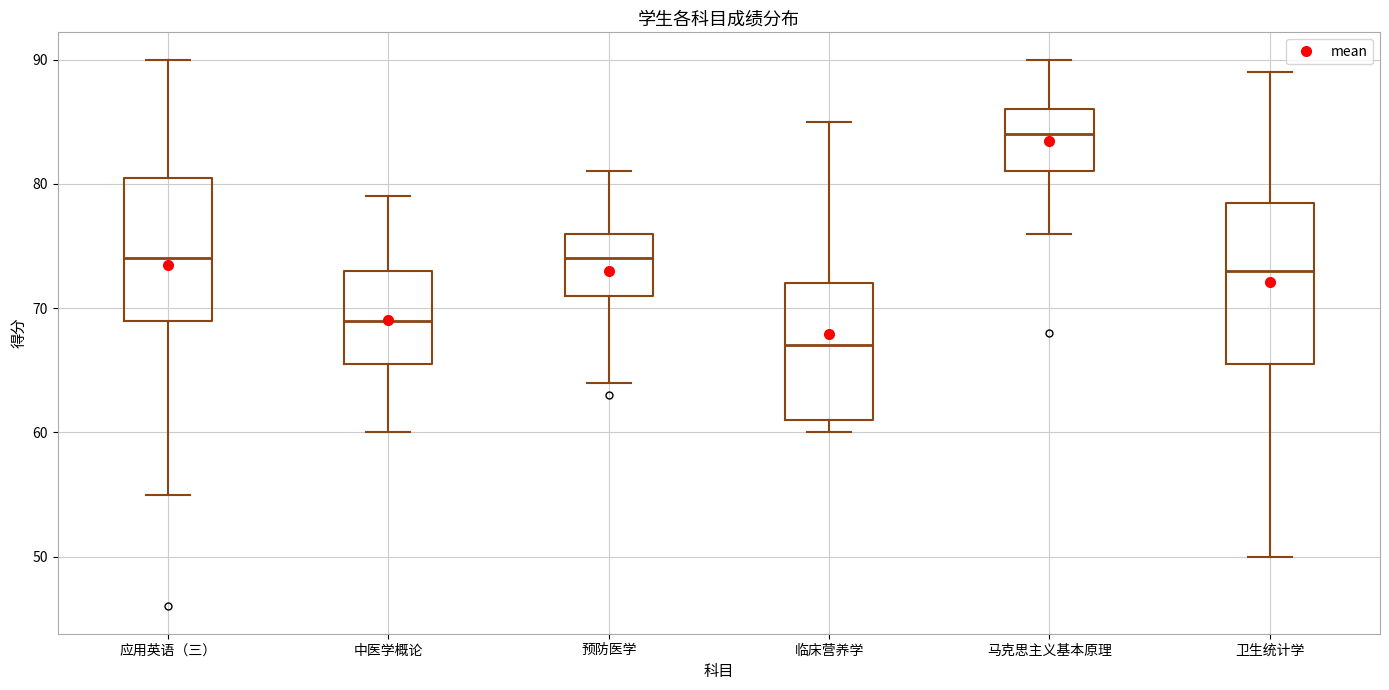

Where is the upper edge of the box for 应用英语（三） on the y-axis? The values are not printed on the chart, so give them approximately, as read against the axis.

81